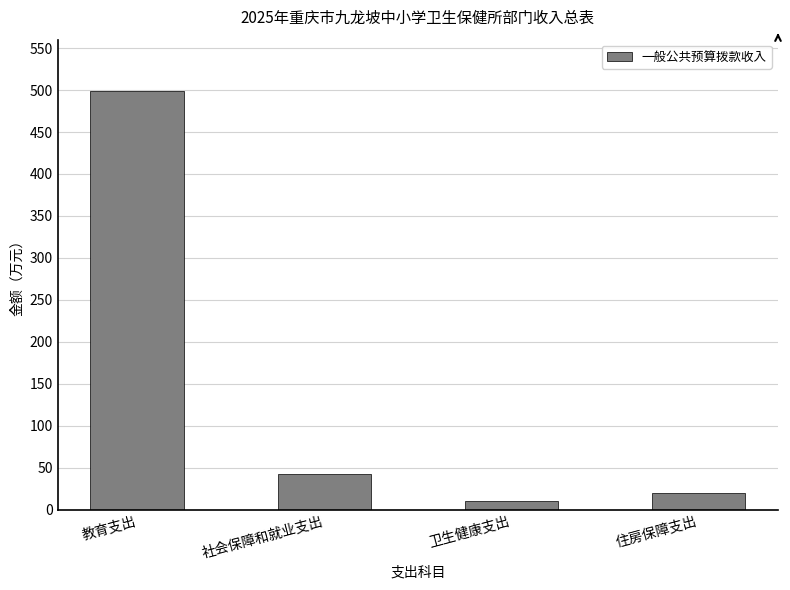

How many bars are there in total?

4